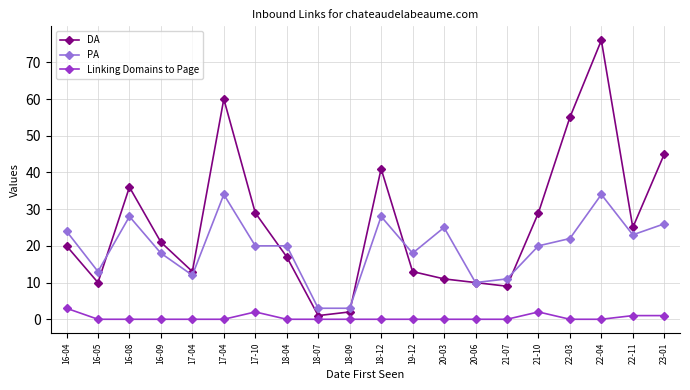

How many distinct data groups are displayed?

3